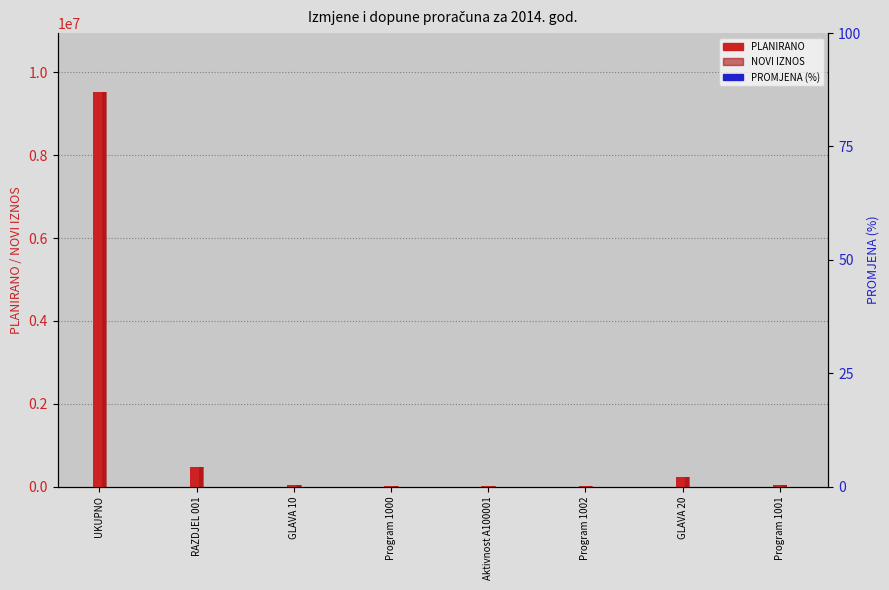

Is it true that PROMJENA (%) equals 0.0 at Program 1001?

True